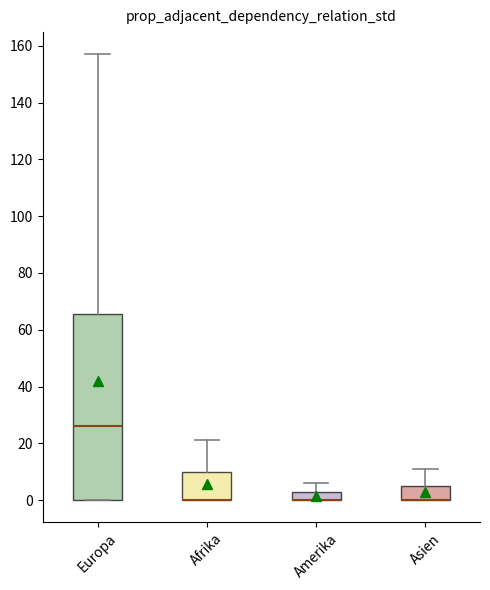

Reading left to right, transcribe this box plot: for each box, give where its median line is, the range the box spans, and where its two whiskers end, as read against the y-axis. The values are not printed on the chart, so give them approximately, as read against the axis.

Europa: median 26, box 0 to 66, whiskers 0 to 158
Afrika: median 0 (drawn on the box's lower edge), box 0 to 10, whiskers 0 to 22
Amerika: median 0 (drawn on the box's lower edge), box 0 to 4, whiskers 0 to 6
Asien: median 0 (drawn on the box's lower edge), box 0 to 6, whiskers 0 to 12